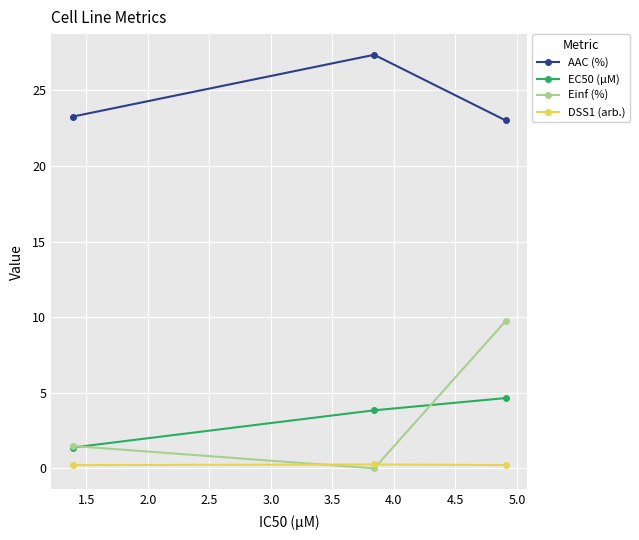

What is the maximum value for AAC (%)?

27.3